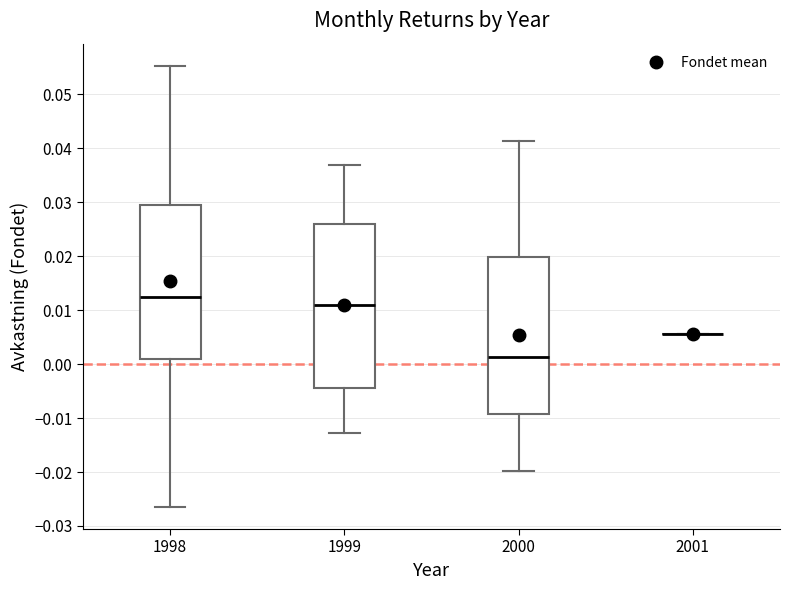

Comparing the boxes themselves (not the whiskers), which one is the tallest?

1999